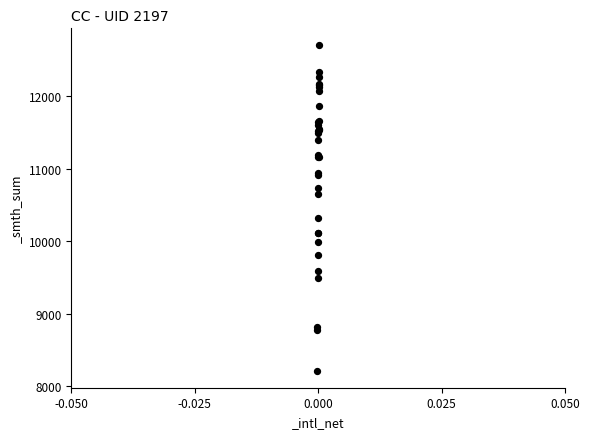

What Y value in the scatter plot is closest to 10458?

10316.0